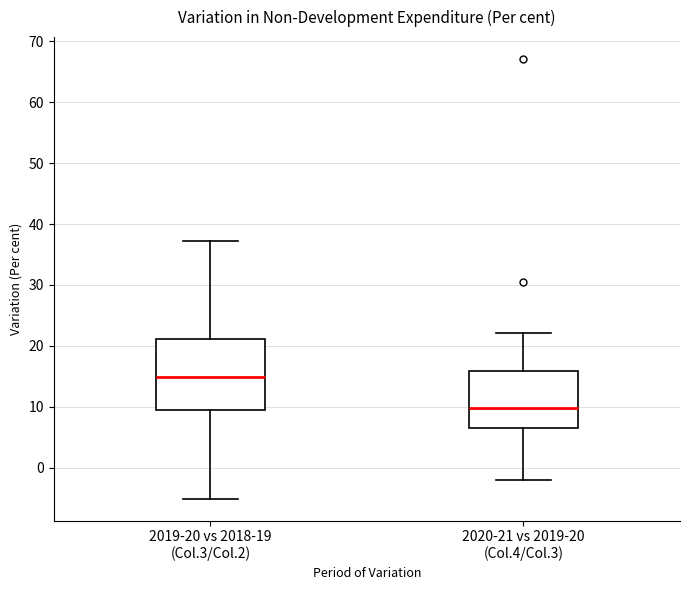

Where does the median line of the box for 2019-20 vs 2018-19 (Col.3/Col.2) sit on the y-axis? The values are not printed on the chart, so give them approximately, as read against the axis.

15